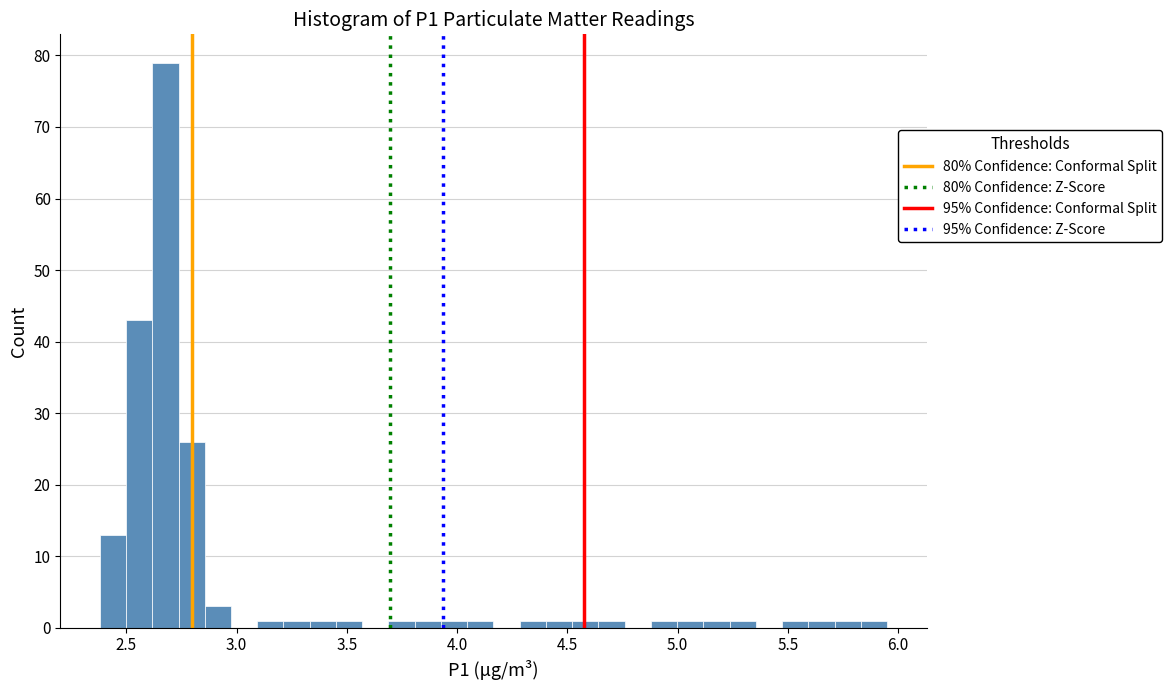

Around what value on the x-axis is the tallest bar? Give the approximate position of its centre, as read against the axis.

2.70